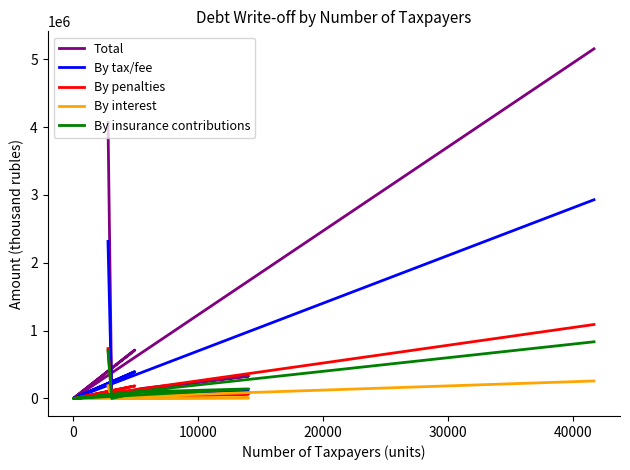

What is the difference between the maximum and minimum values in the By tax/fee series?

2928511